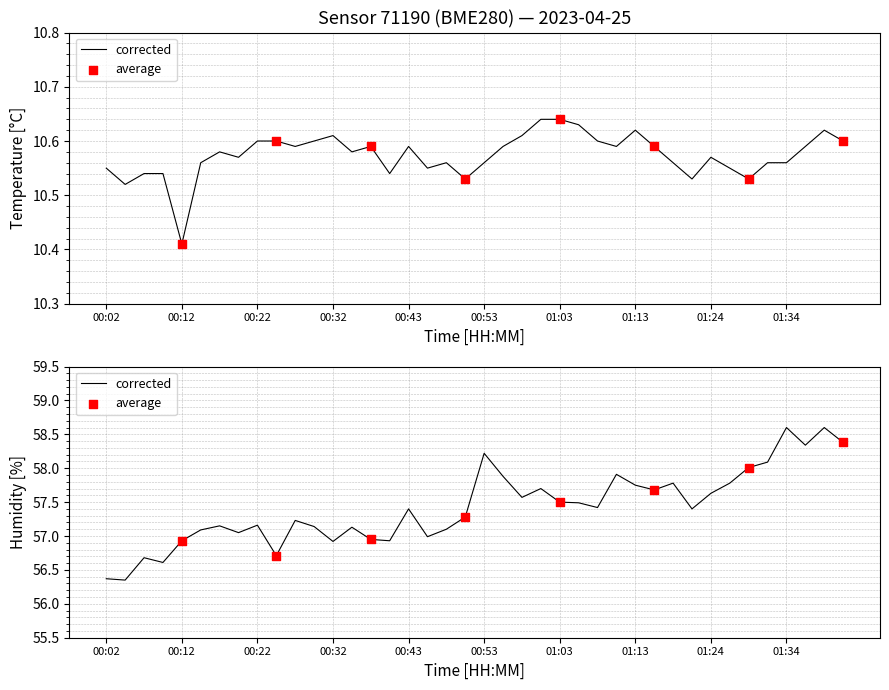

Which series contains the lowest Y value?

temperature